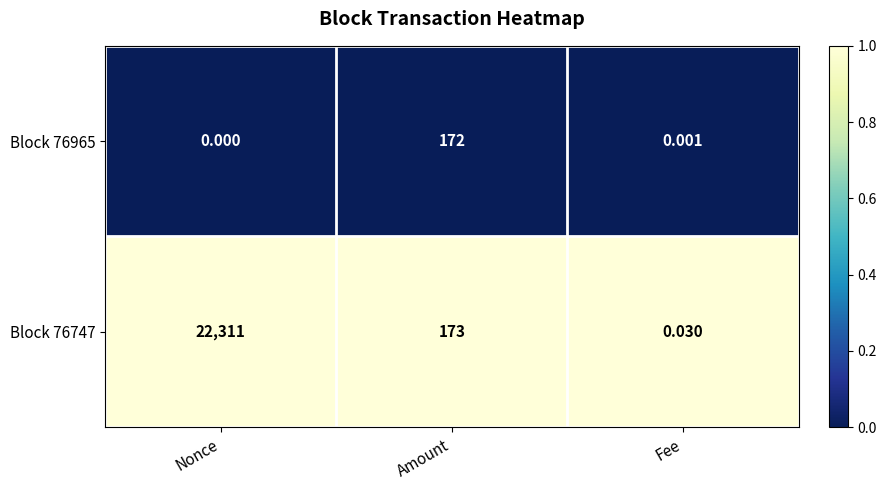

At which category is the sum across all series the highest?

Nonce